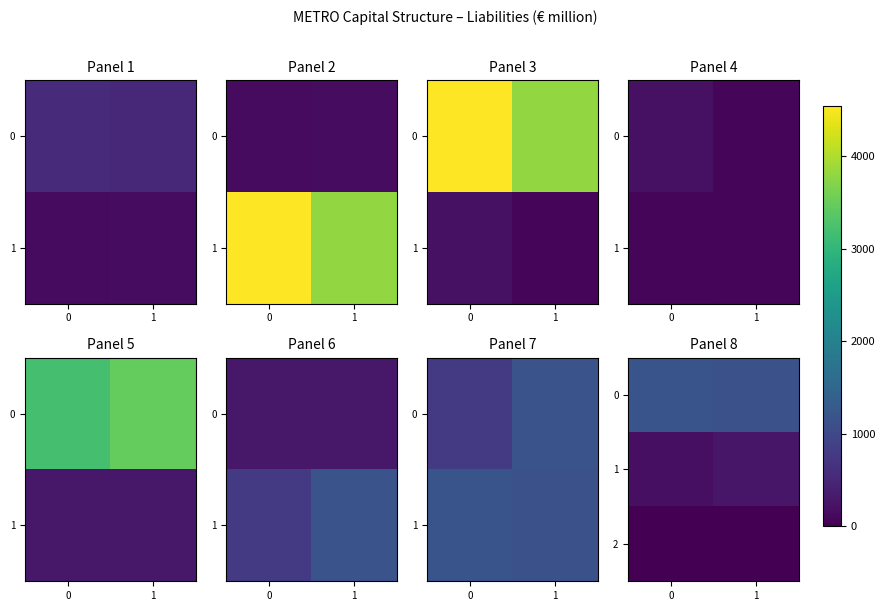

What value does the row_0 series have at 0, to the nearest 10?

1180